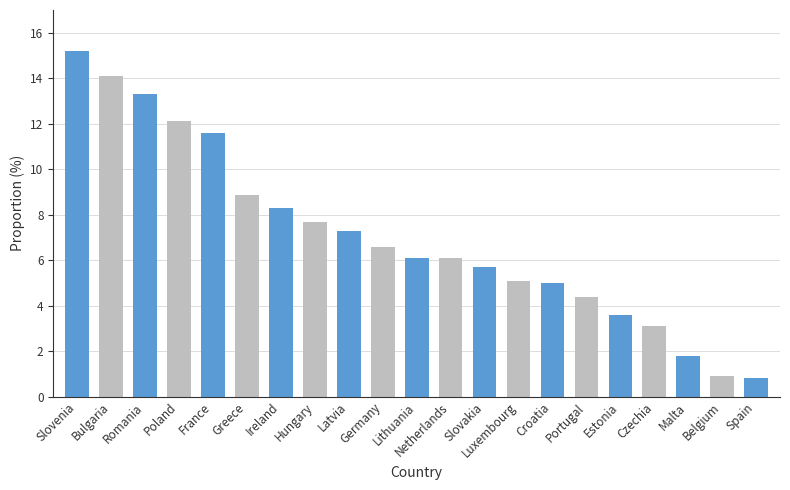

What is the value of the 16th bar from the left?

4.4